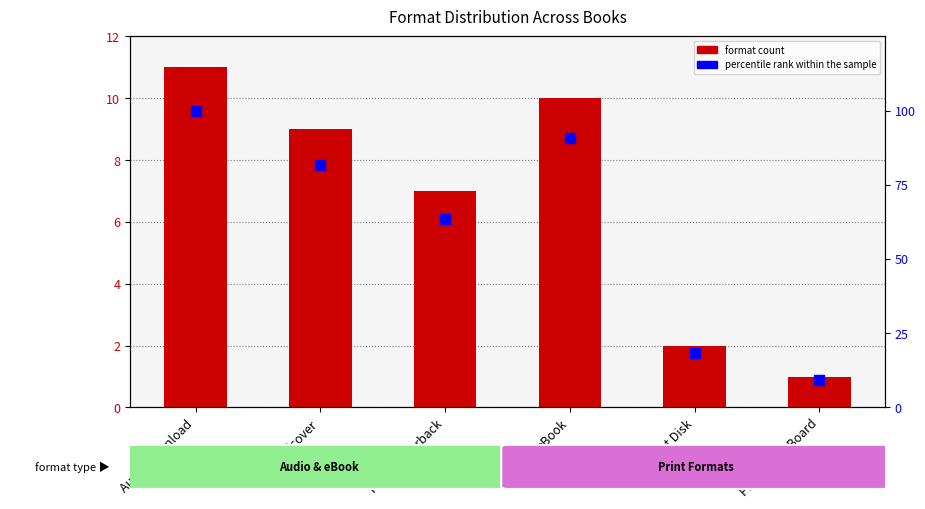

Which series reaches the minimum Y coordinate?

format count